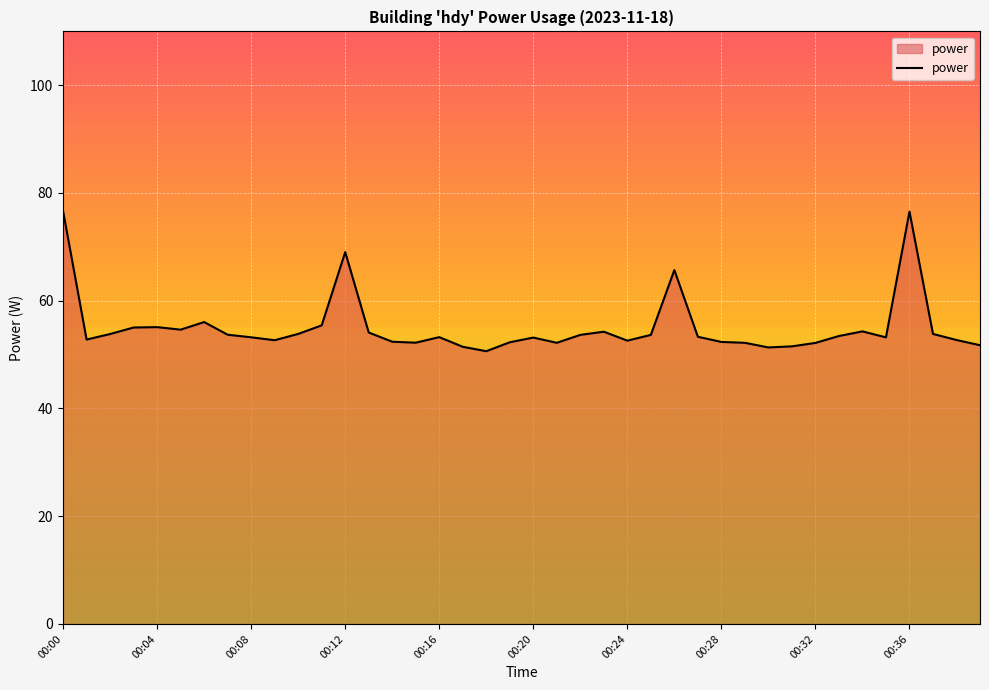

What is the difference between the maximum and minimum values?

26.0